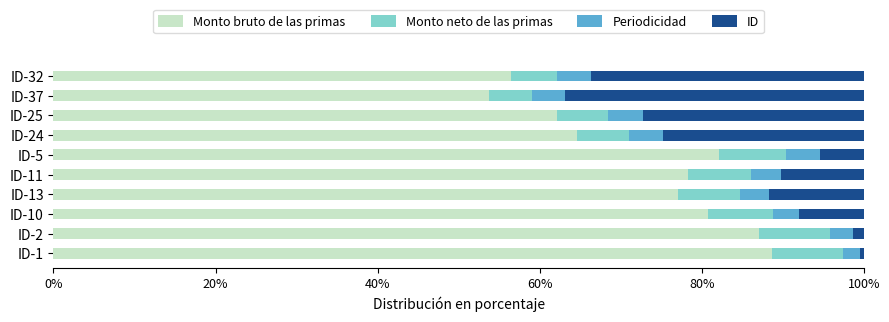

What is the total value across all series at ID-5?

100.0